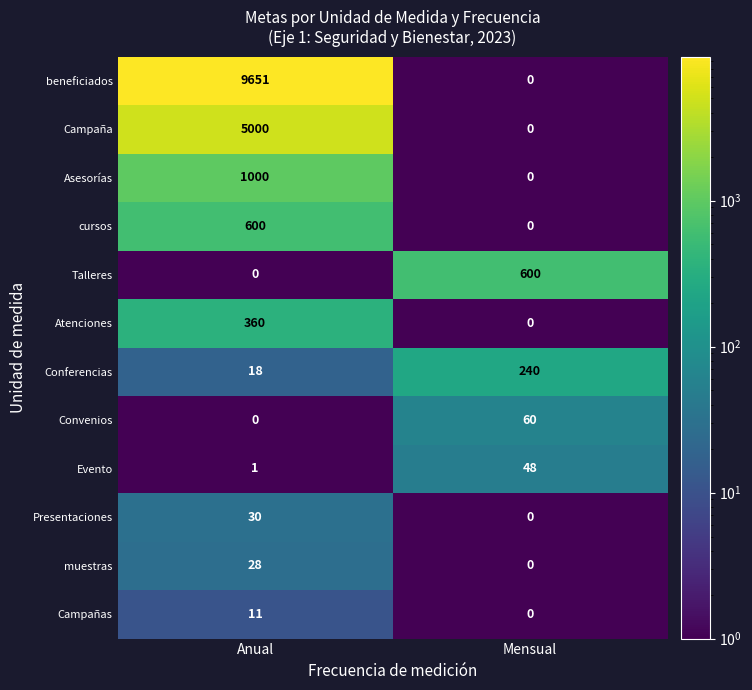

Reading left to right, extract all data points from this chart.

beneficiados: 9651	0
Campaña: 5000	0
Asesorías: 1000	0
cursos: 600	0
Talleres: 0	600
Atenciones: 360	0
Conferencias: 18	240
Convenios: 0	60
Evento: 1	48
Presentaciones: 30	0
muestras: 28	0
Campañas: 11	0